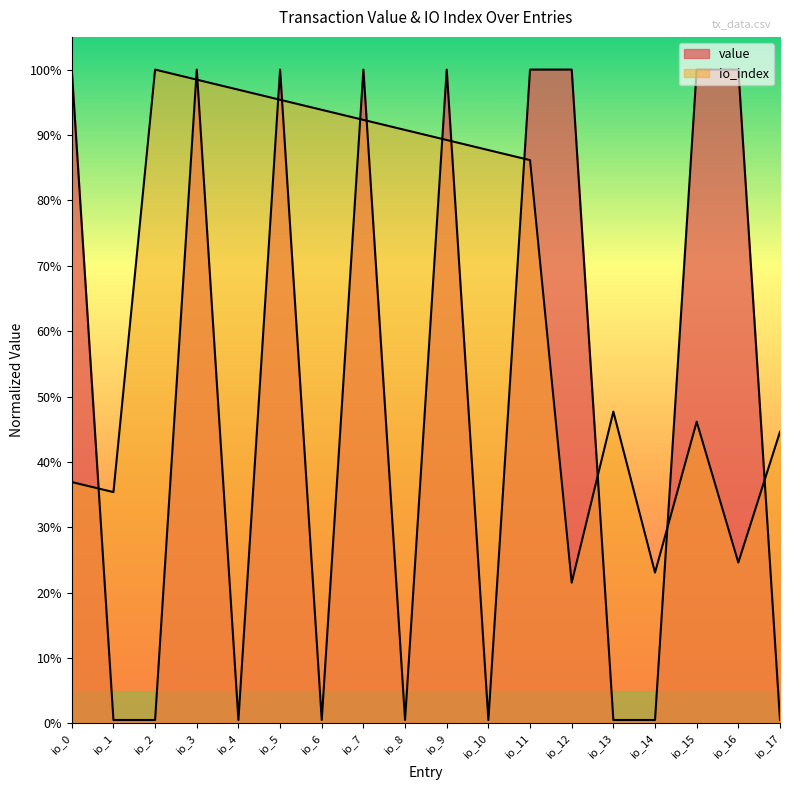

What is the total value across all series at io_17?

0.5